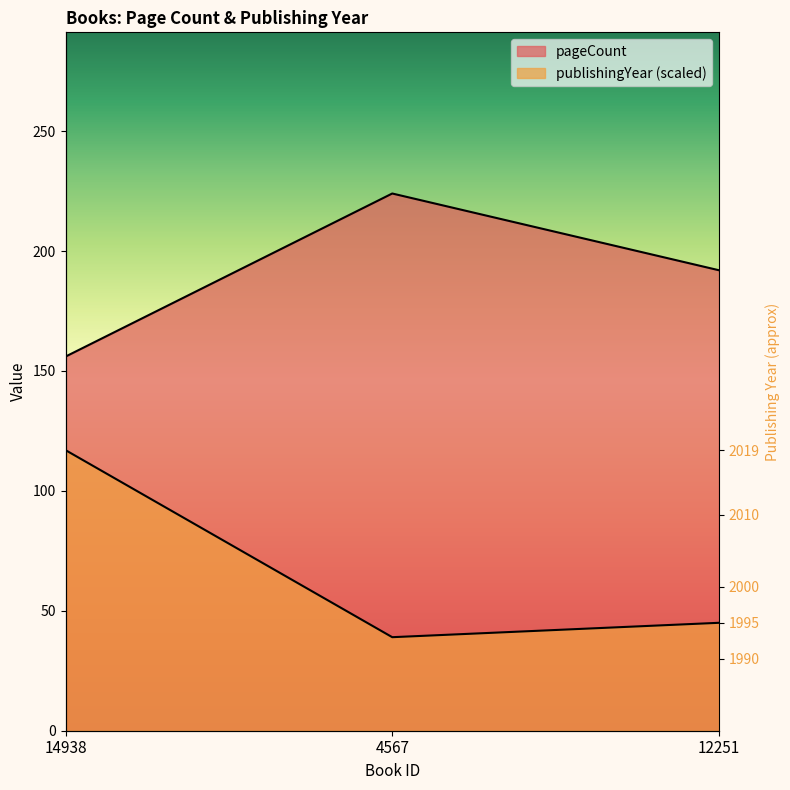

What is the label of the 1st point from the left?

14938